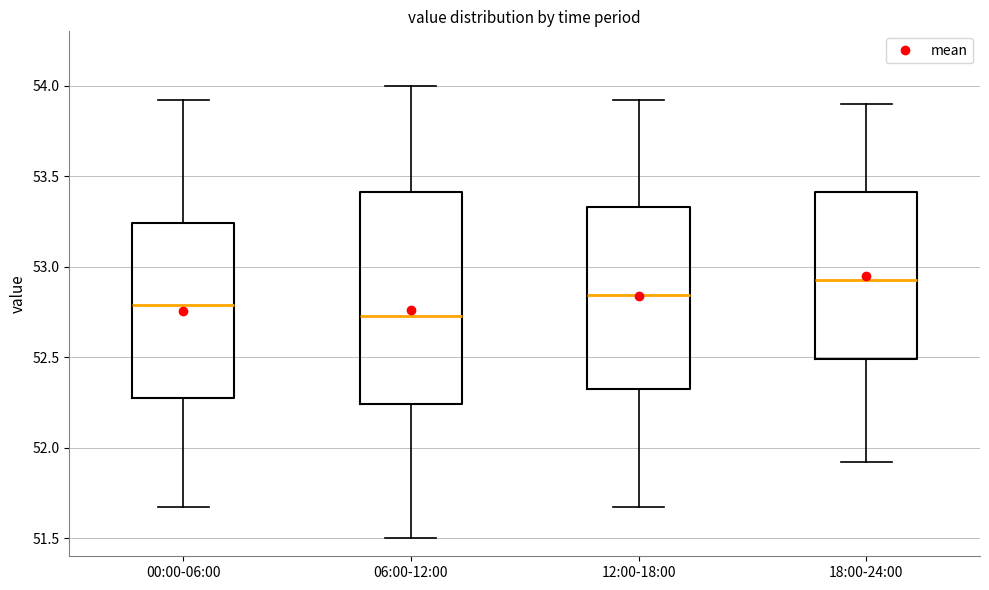

Which box has the highest median line?

18:00-24:00